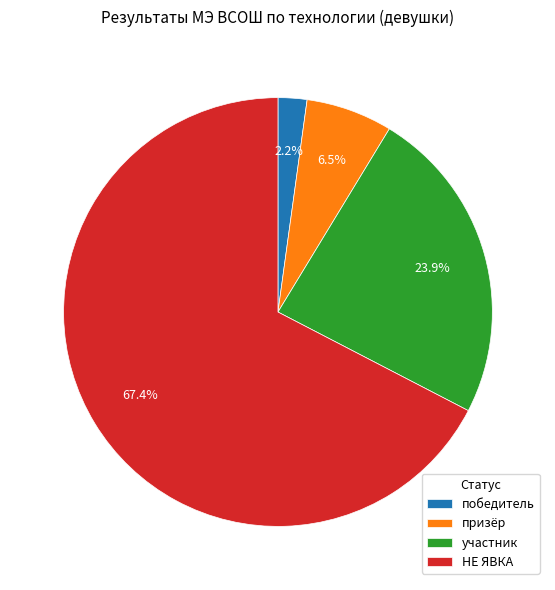

To the nearest percent, what is the average slice percentage?

25%